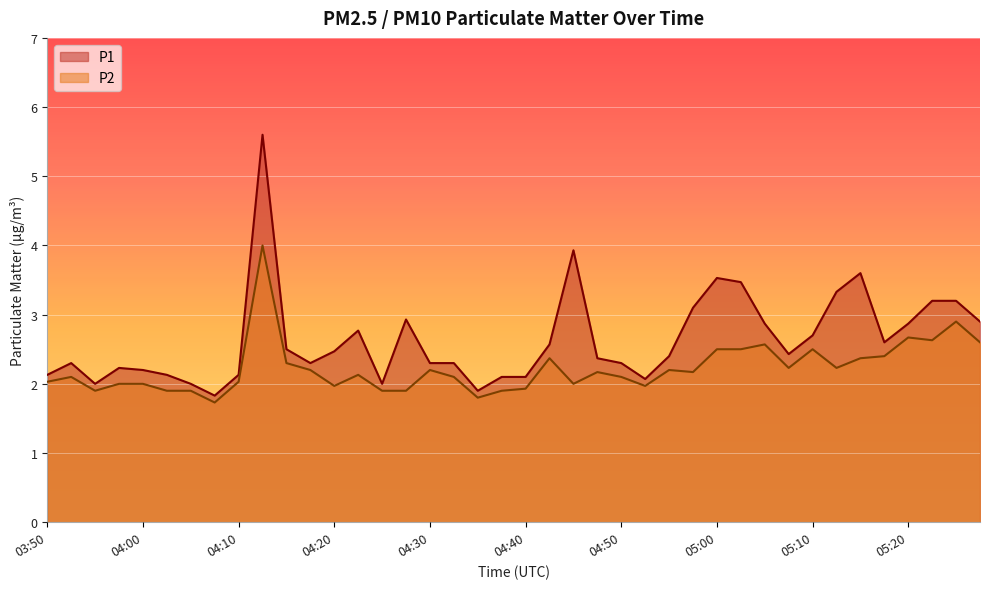

True or false: P2 has more than 0 points higher than both neighbors.

True